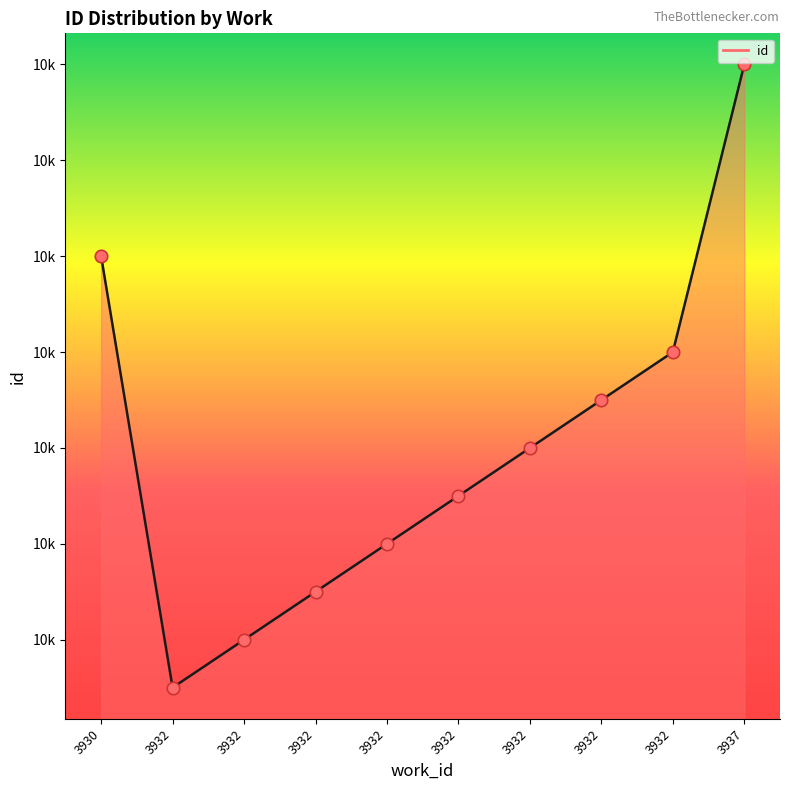

Which series has the largest Y range (max minus min)?

id_line